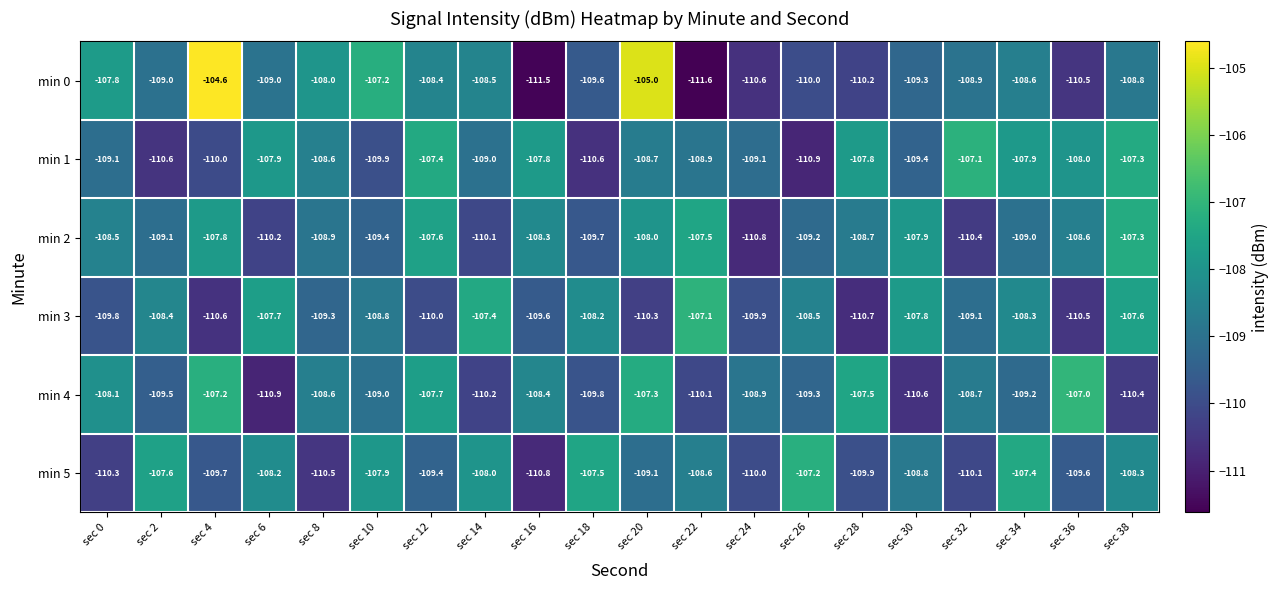

True or false: min 0 has a value of -108.8 at sec 38.

True